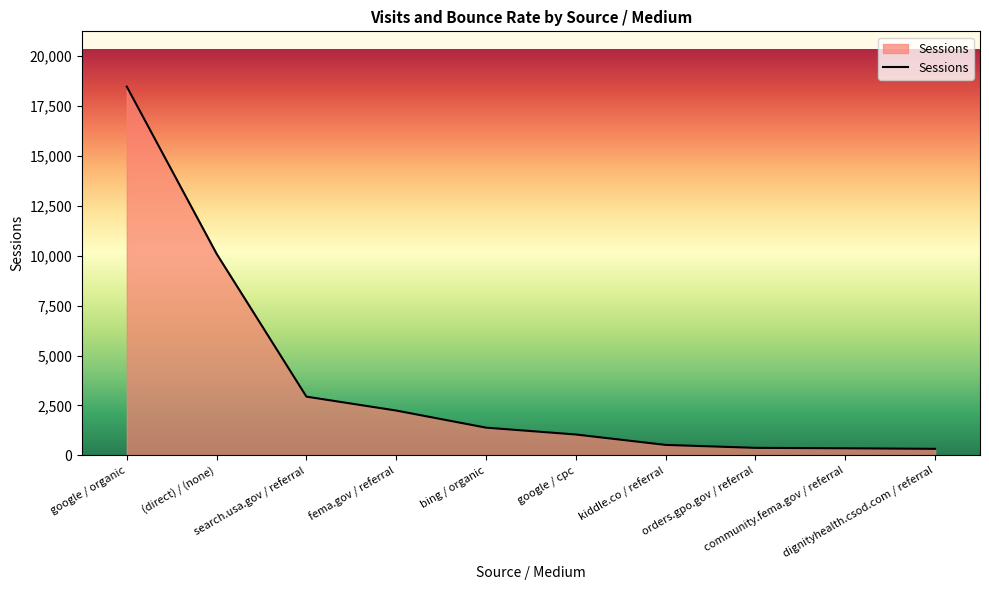

Approximately how many times larger is the value at dignityhealth.csod.com / referral compared to orders.gpo.gov / referral?

0.9